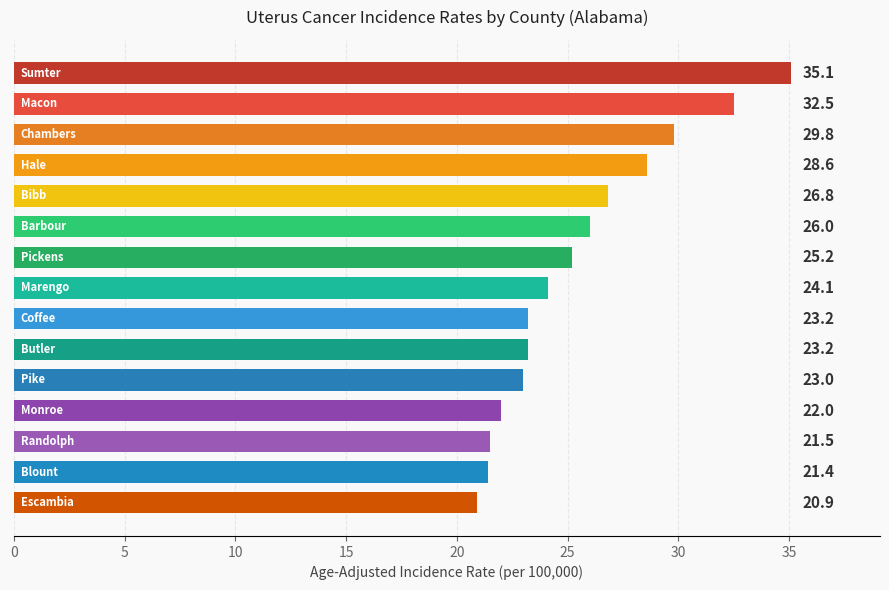

What is the difference between the second highest and second lowest values?

11.1